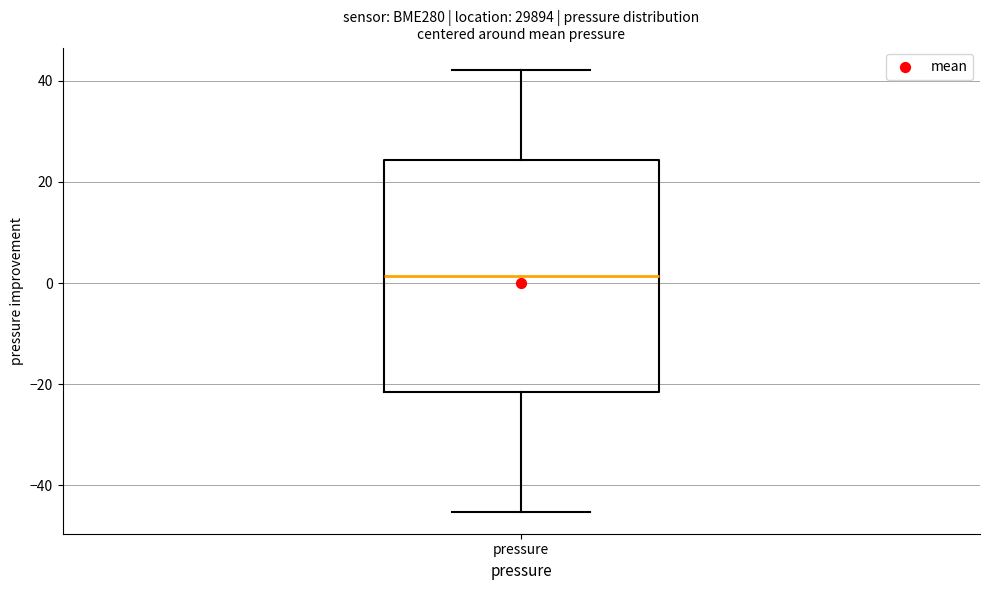

Read this box plot against the y-axis: the position of the median line, the range covered by the box, and the ends of both whiskers. The values are not printed on the chart, so give them approximately, as read against the axis.

median 2, box -22 to 24, whiskers -46 to 42